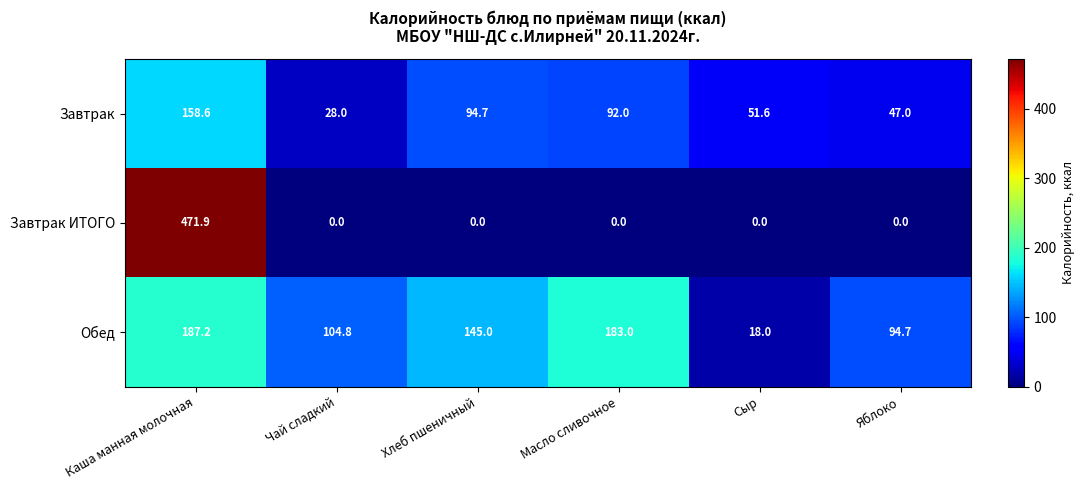

Reading right to left, what are all the values shown in this chart?

Завтрак: Яблоко=47.0	Сыр=51.6	Масло сливочное=92.0	Хлеб пшеничный=94.7	Чай сладкий=28.0	Каша манная молочная=158.6
Завтрак ИТОГО: Яблоко=0.0	Сыр=0.0	Масло сливочное=0.0	Хлеб пшеничный=0.0	Чай сладкий=0.0	Каша манная молочная=471.9
Обед: Яблоко=94.7	Сыр=18.0	Масло сливочное=183.0	Хлеб пшеничный=145.0	Чай сладкий=104.8	Каша манная молочная=187.2